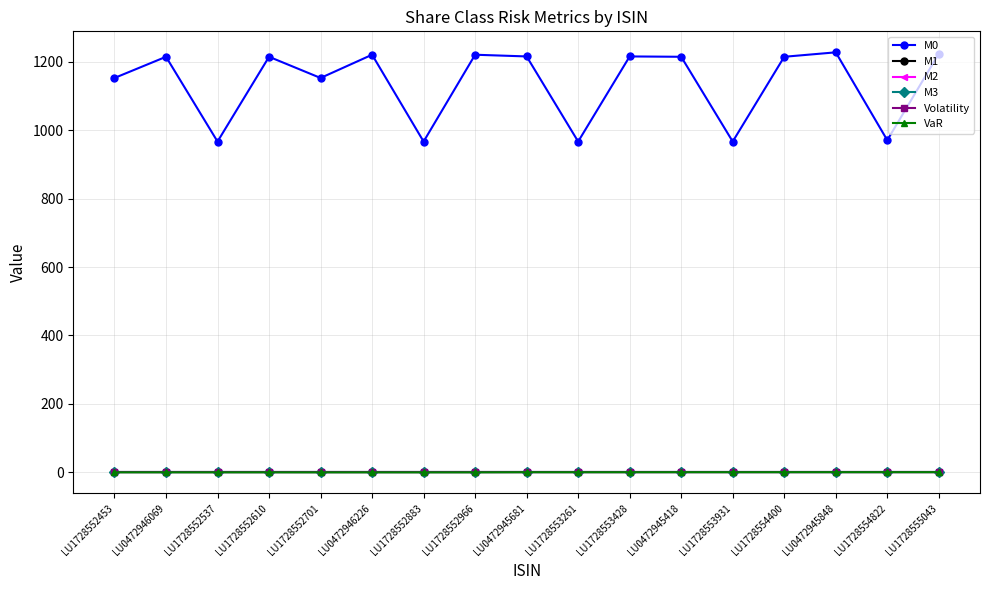

True or false: VaR has more than 1 points higher than both neighbors.

True